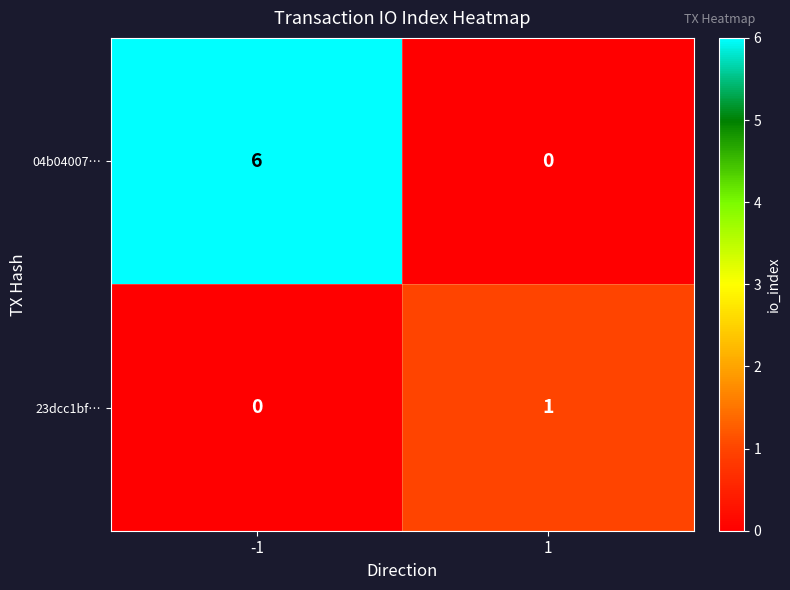

Rank the categories by 23dcc1bf… value from lowest to highest.

-1, 1